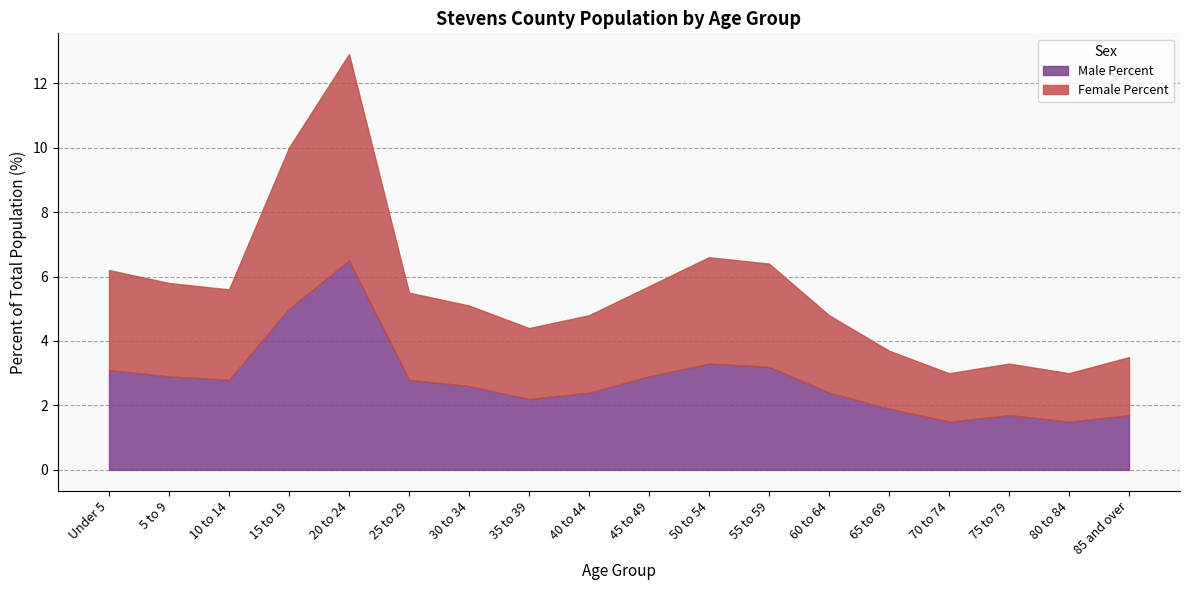

True or false: Female Percent has a value of 1.8 at 65 to 69.

True